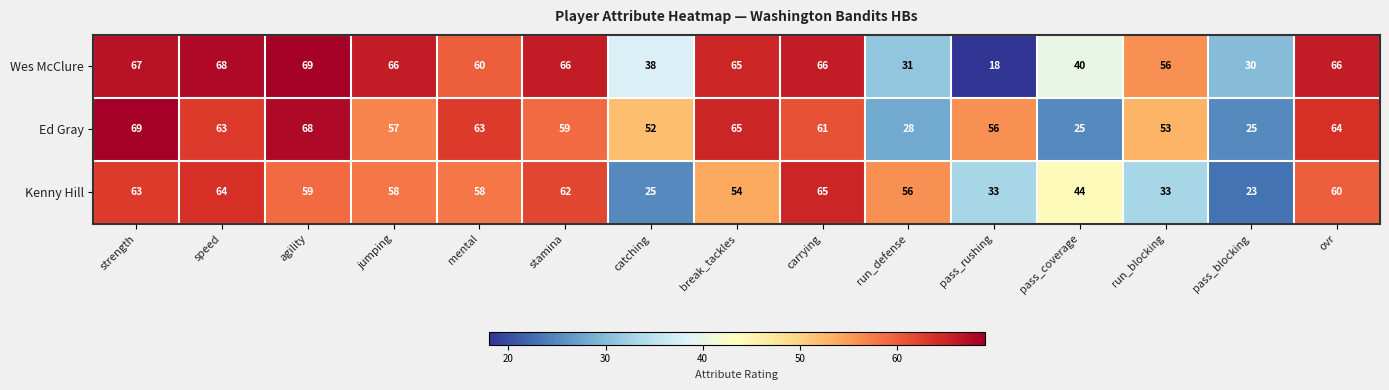

What is the total value across all series at jumping?

181